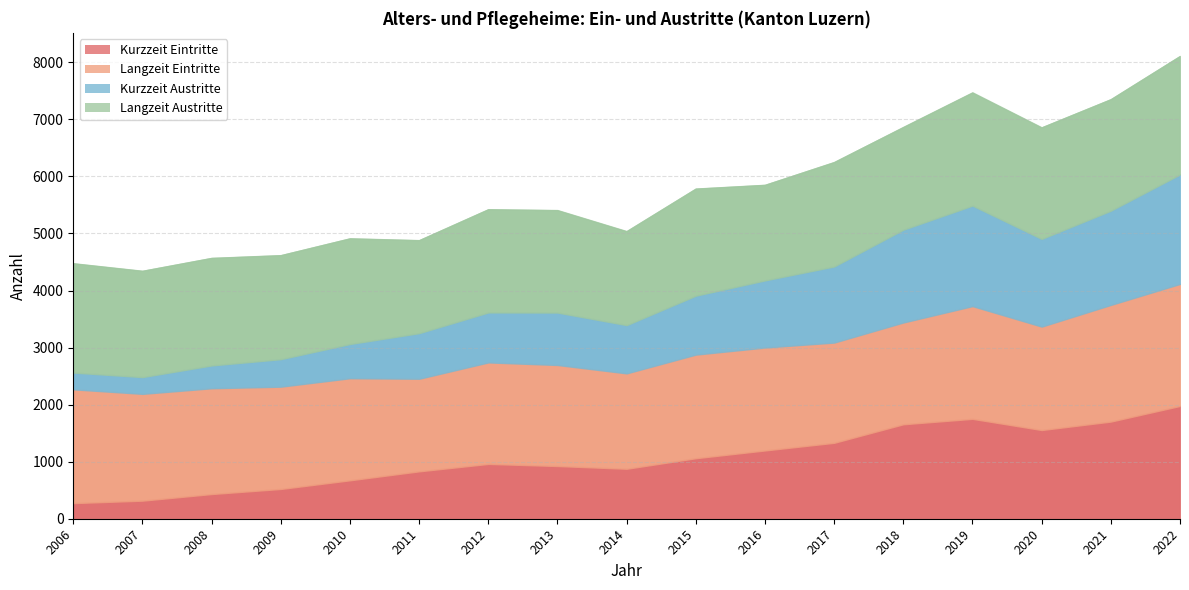

Where is Kurzzeit Austritte nearest to the value 1106?

2016